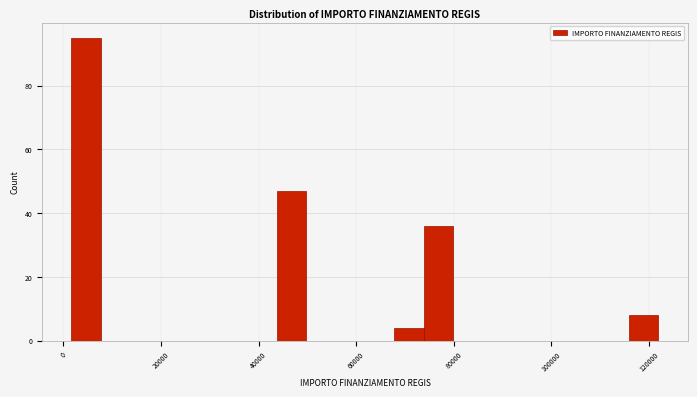

Around what value on the x-axis is the tallest bar? Give the approximate position of its centre, as read against the axis.

4000